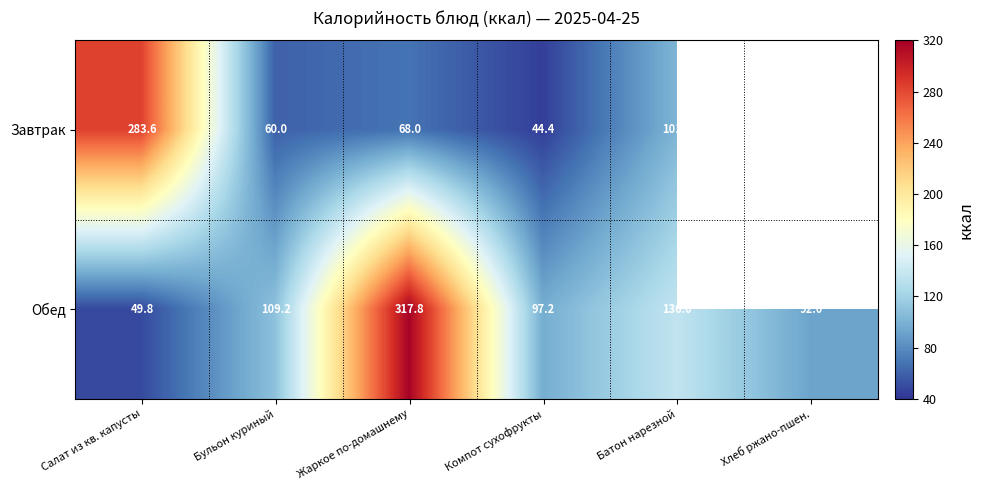

Which series changed the most between Бульон куриный and Компот сухофрукты?

Завтрак